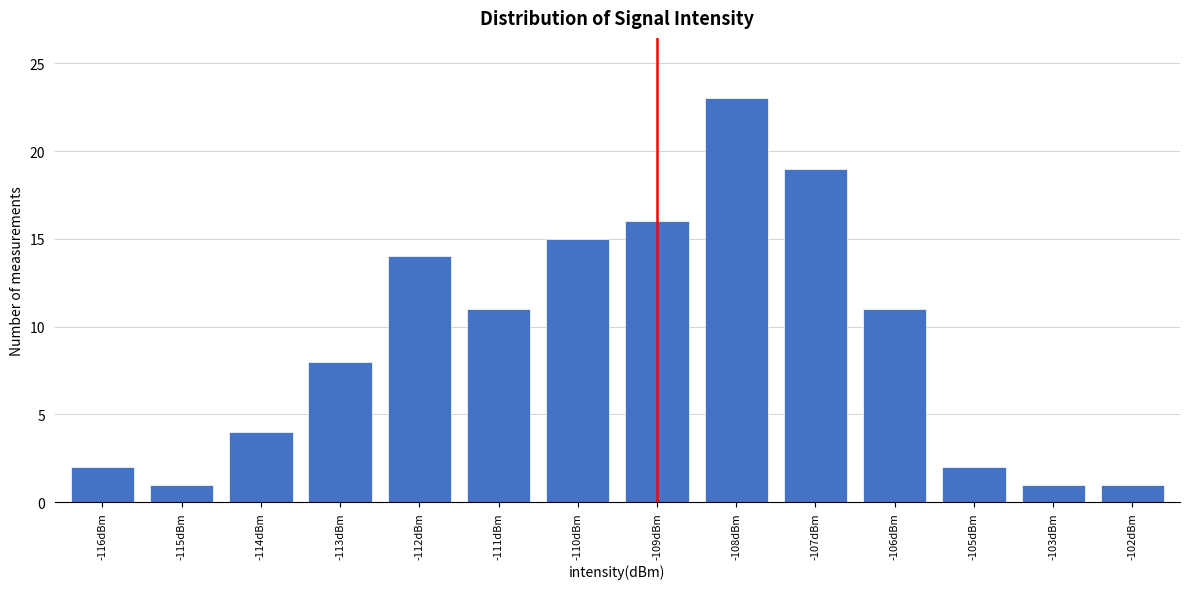

Reading left to right, transcribe all the data shown in this chart.

2	1	4	8	14	11	15	16	23	19	11	2	1	1